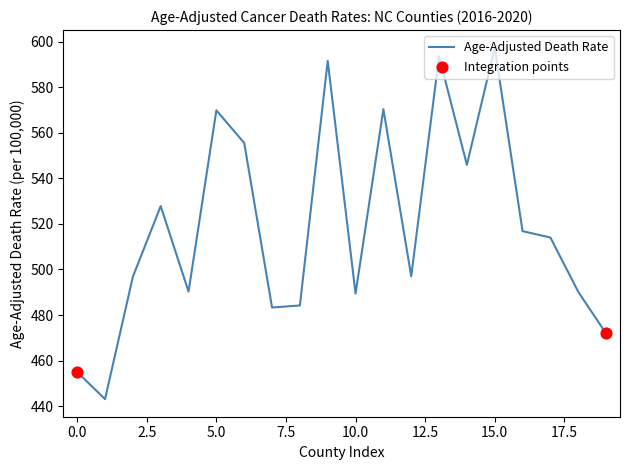

What is the difference between the maximum and minimum values?

154.2